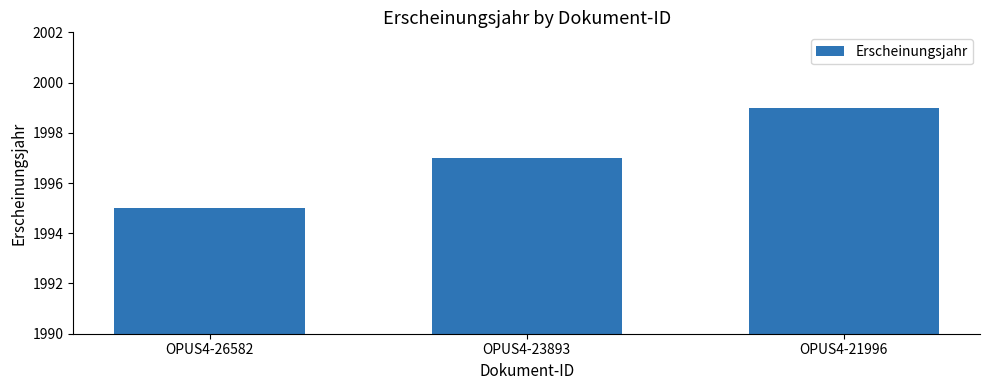

What is the average value?

1997